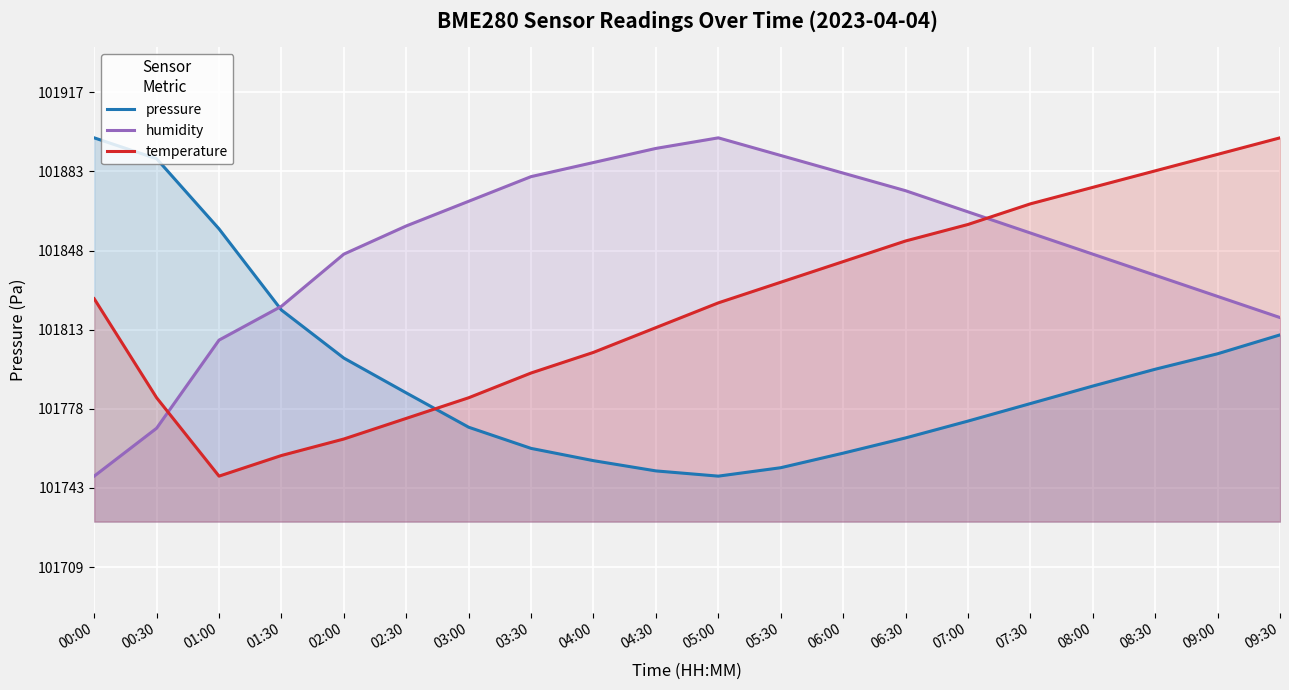

Which series has the largest range (max minus min)?

pressure